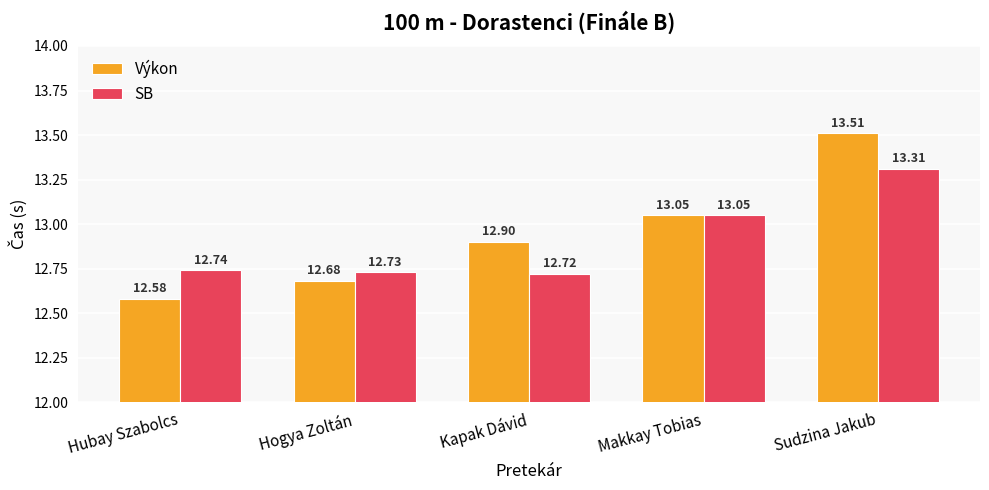

Are the bars horizontal?

No